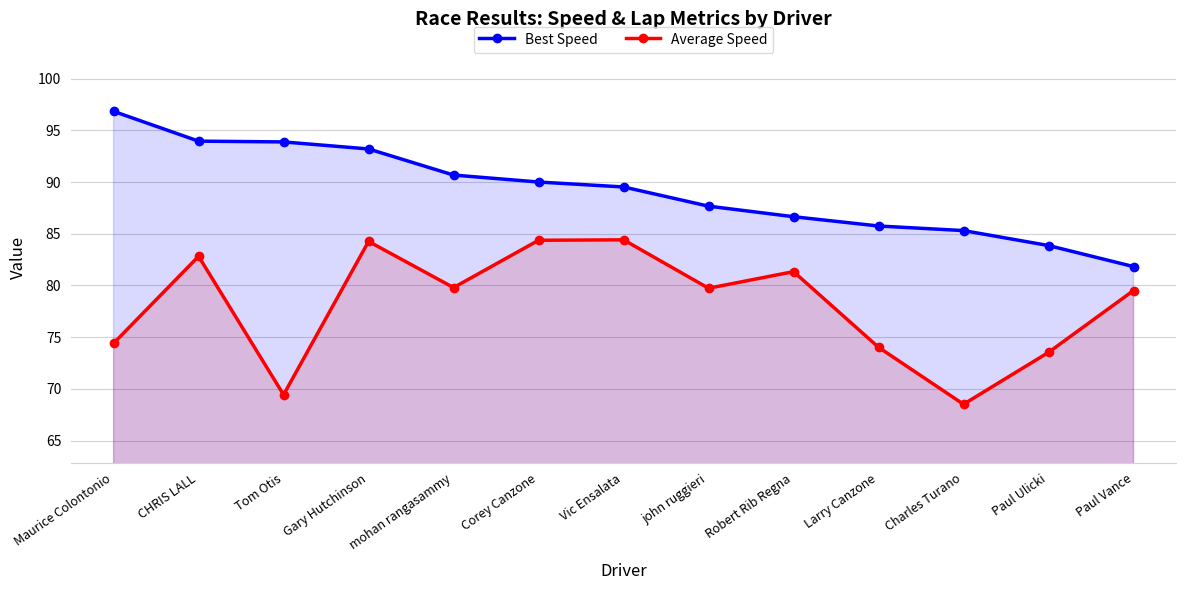

The Average Speed series shows 73.5 at Paul Ulicki. True or false?

True